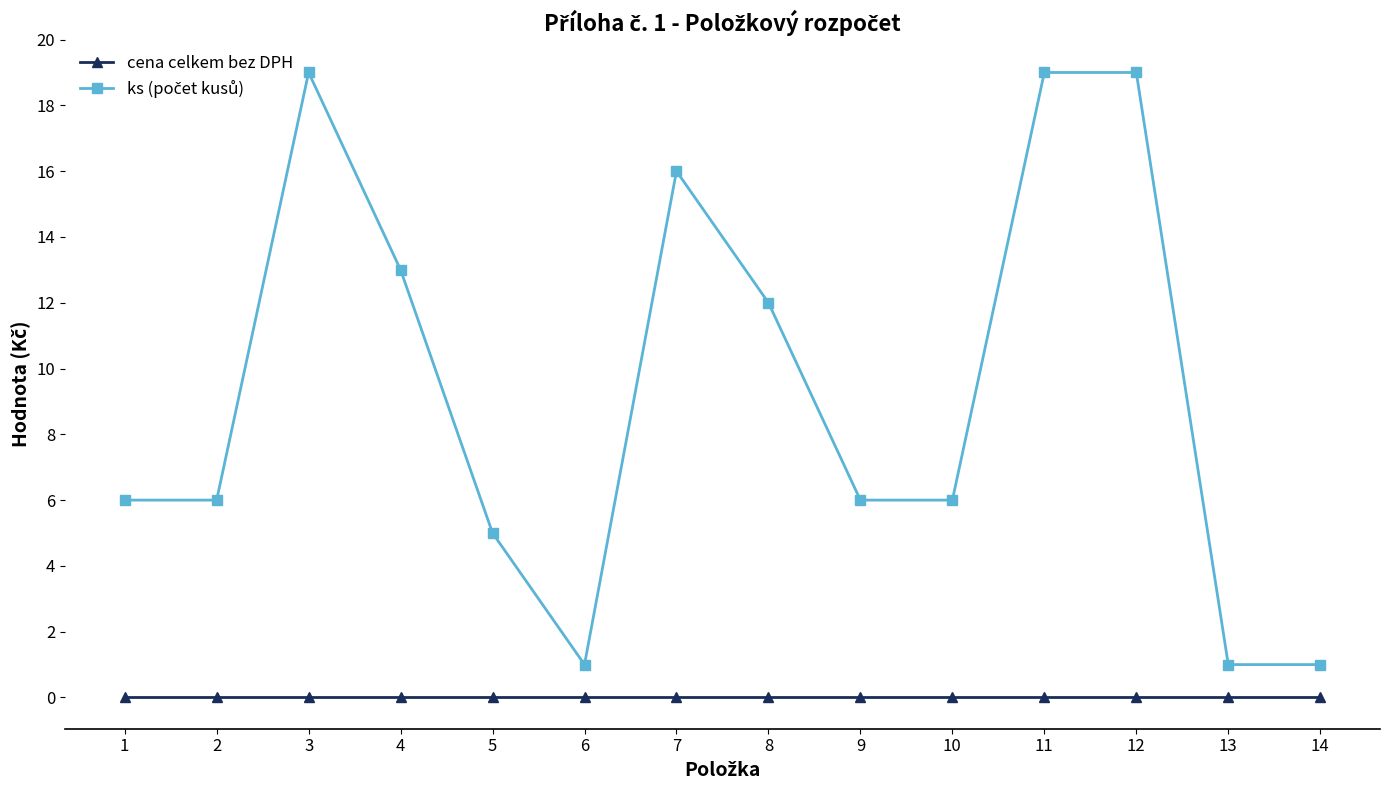

Does the chart display data point markers on the line(s)?

Yes